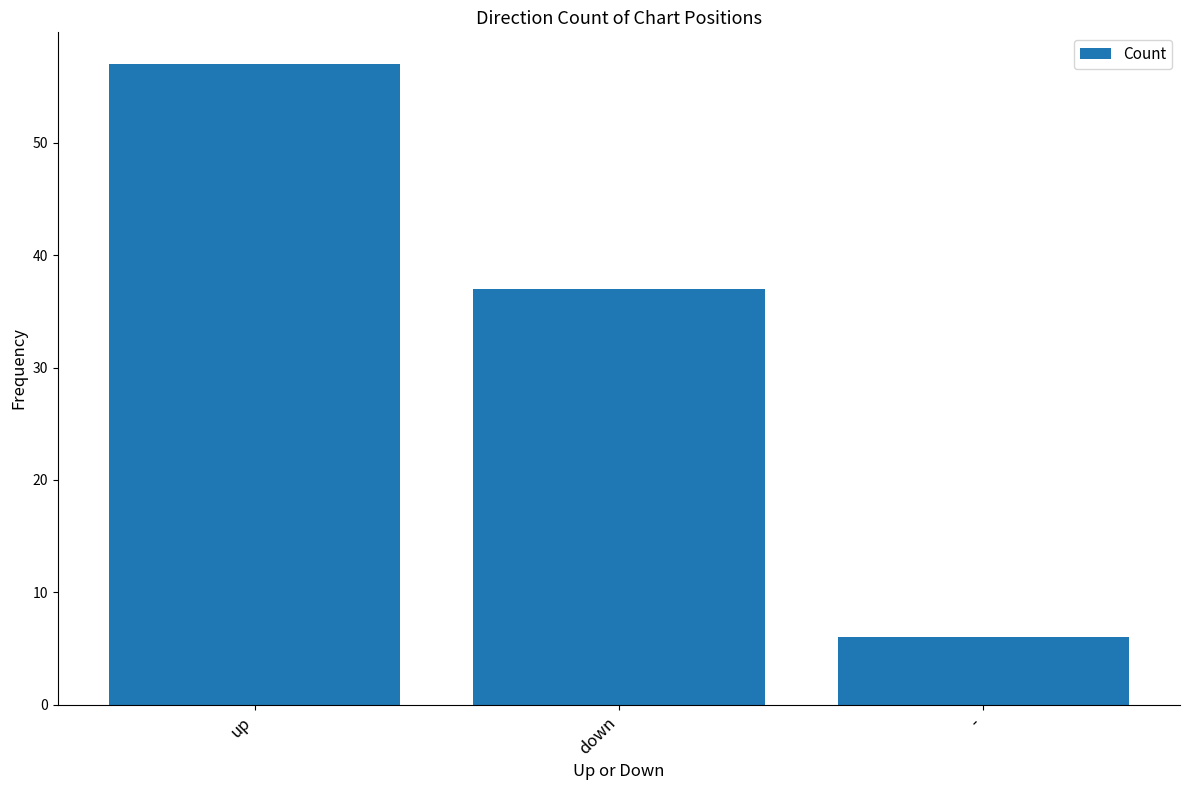

What is the change in value from up to -?

-51